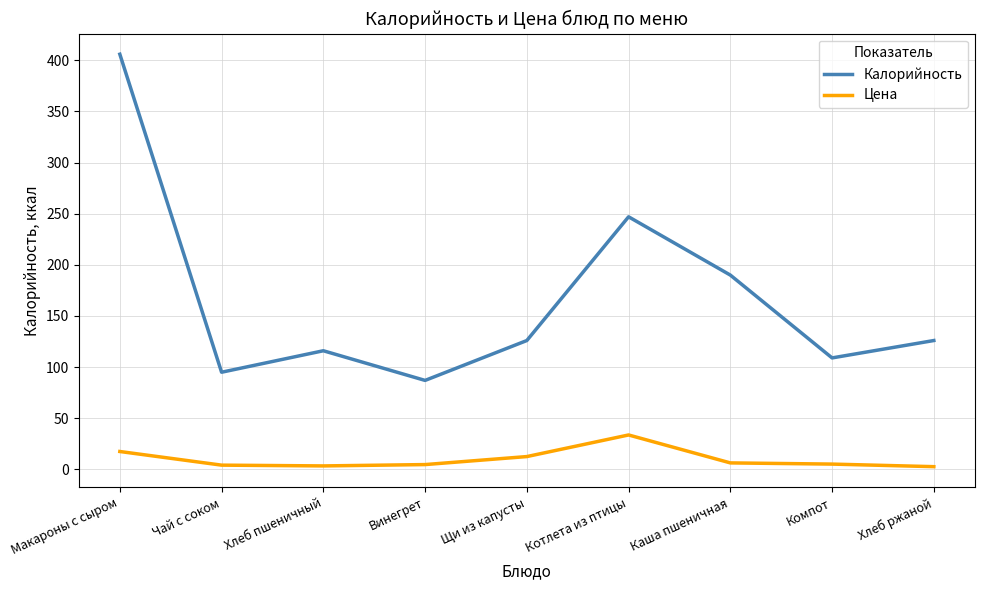

True or false: Калорийность and Цена cross at least once.

False